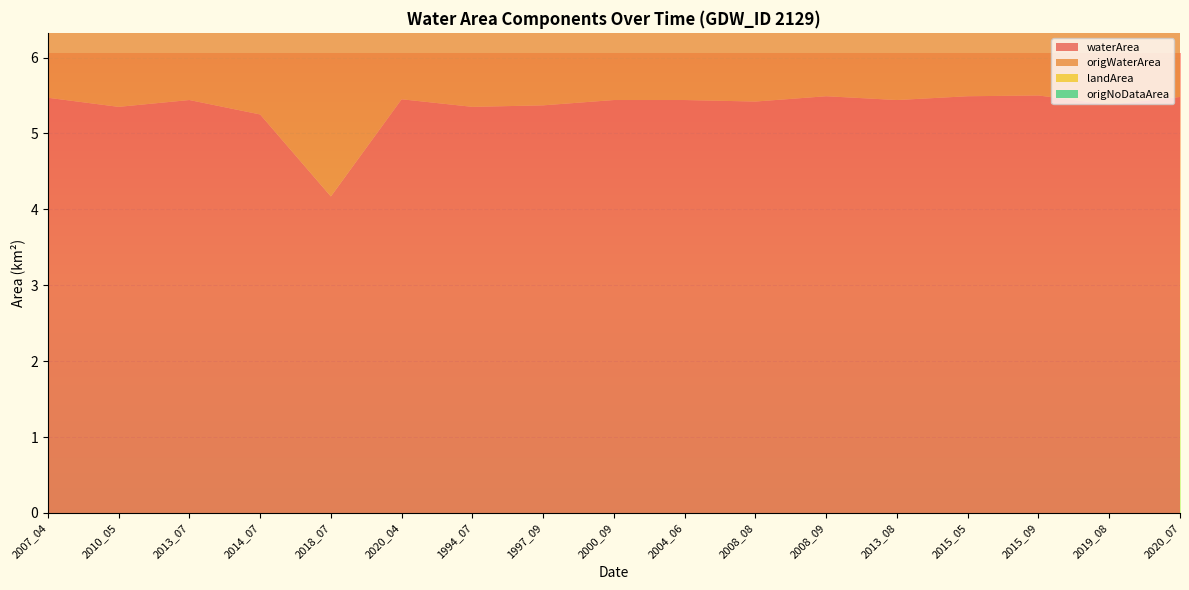

Reading right to left, what are all the values shown in this chart?

waterArea: 5.5	5.4	5.5	5.5	5.4	5.5	5.4	5.4	5.4	5.4	5.3	5.5	4.2	5.2	5.4	5.3	5.5
origWaterArea: 5.5	5.4	5.5	5.5	5.4	5.5	5.4	5.4	5.4	5.4	5.3	5.0	3.2	4.0	4.3	4.9	5.2
landArea: 0.1	0.3	0.1	0.1	0.2	0.1	0.2	0.2	0.2	0.3	0.3	0.2	1.5	0.4	0.2	0.3	0.2
origNoDataArea: 0.0	0.0	0.0	0.0	0.0	0.0	0.0	0.0	0.0	0.0	0.0	0.4	1.0	1.2	1.2	0.4	0.3